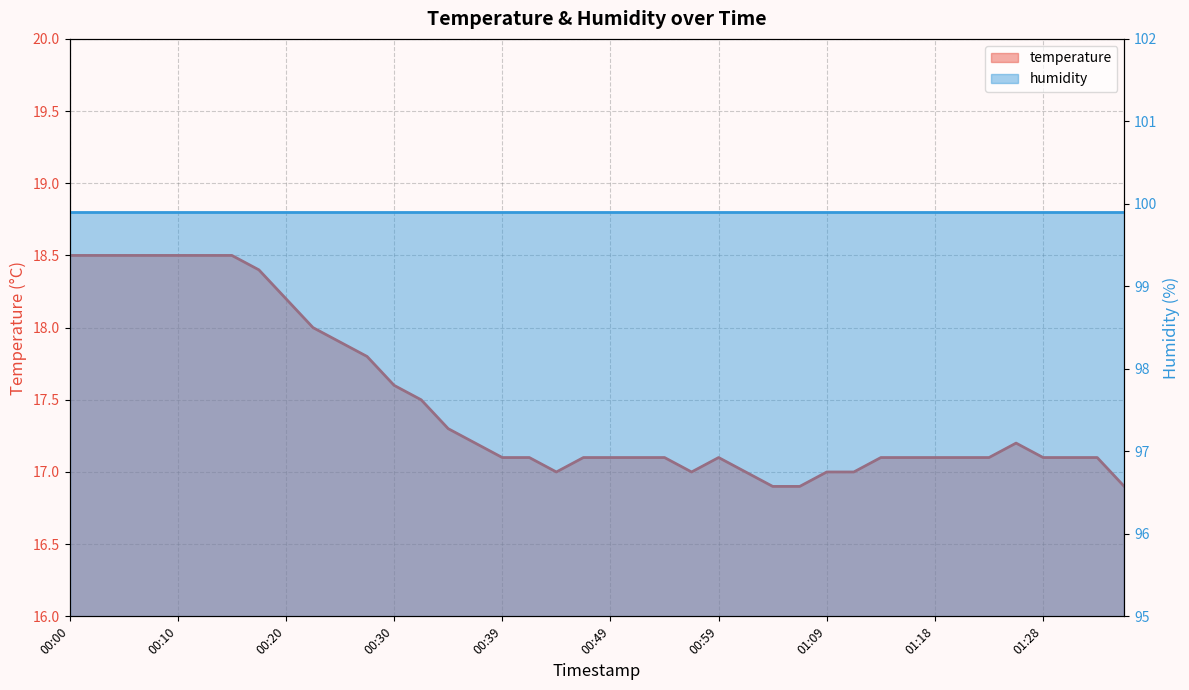

Rank the categories by value from highest to lowest.

00:00, 00:03, 00:05, 00:08, 00:10, 00:13, 00:15, 00:17, 00:20, 00:22, 00:25, 00:27, 00:30, 00:32, 00:35, 00:37, 01:26, 00:39, 00:42, 00:47, 00:49, 00:52, 00:54, 00:59, 01:13, 01:16, 01:18, 01:21, 01:23, 01:28, 01:31, 01:33, 00:44, 00:56, 01:01, 01:09, 01:11, 01:04, 01:06, 01:35